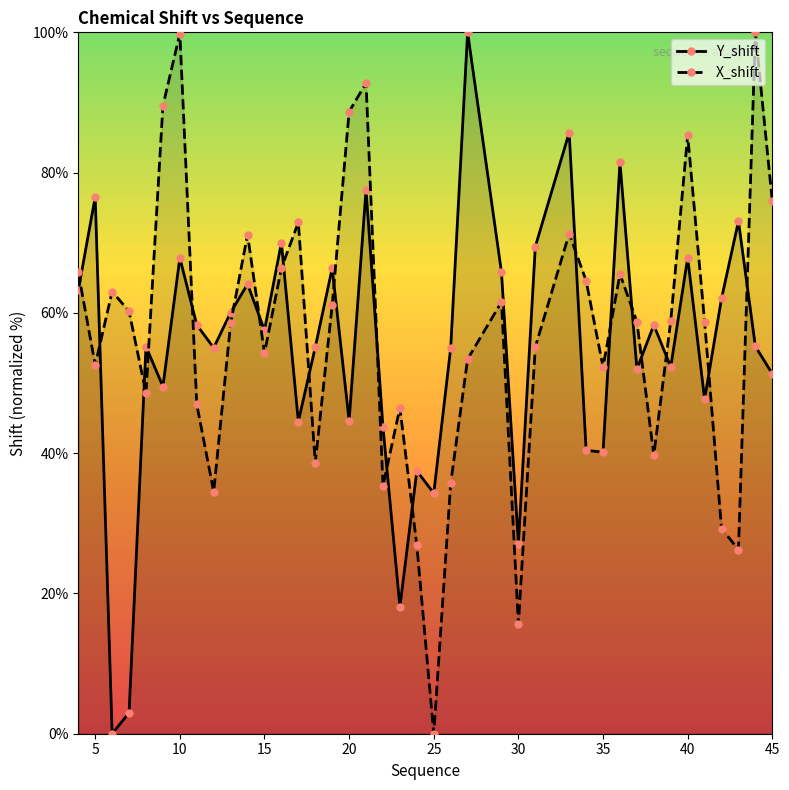

In Y_shift, how many points are lower than both neighbors (excluding endpoints)?

13